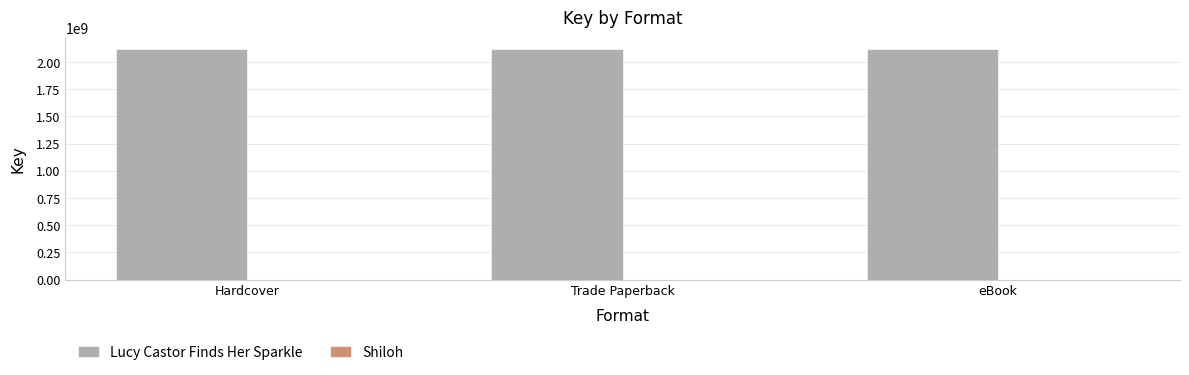

True or false: Lucy Castor Finds Her Sparkle has a value of 2120332751 at eBook.

True